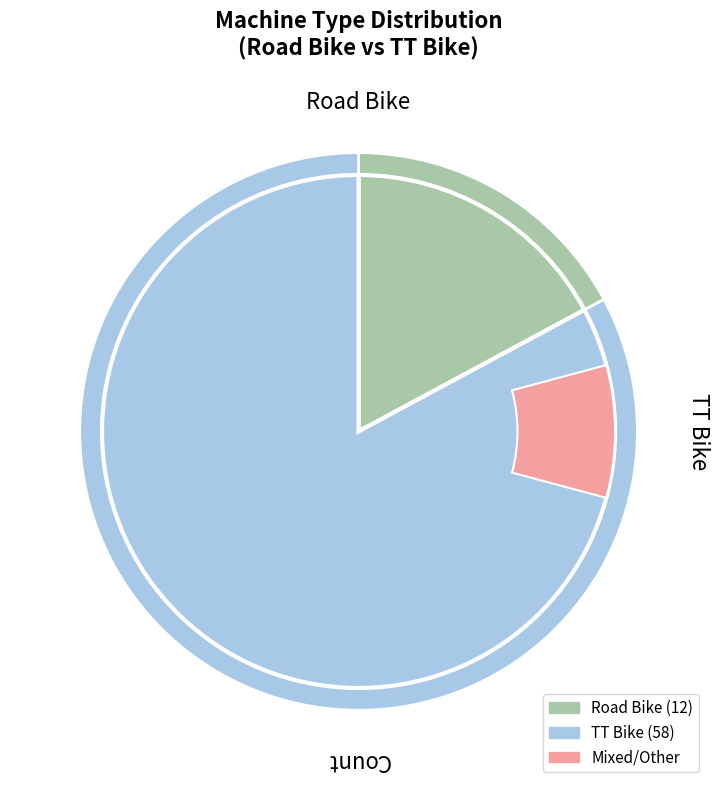

Which slice represents more than half of the pie?

TT Bike